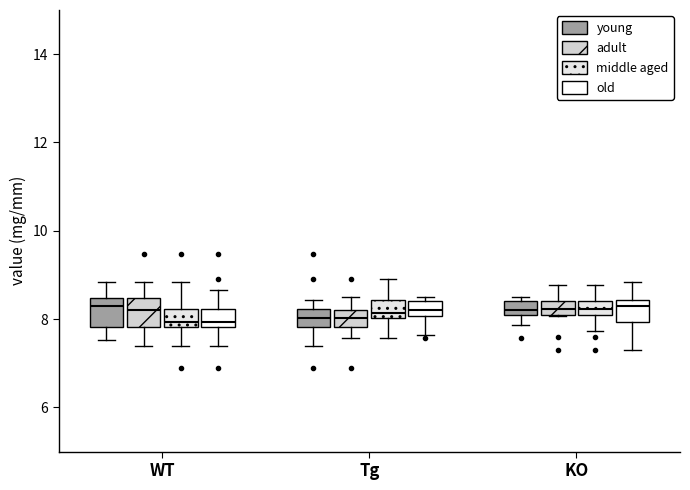

Reading left to right, read every box against the y-axis: the position of its median line, the range the box covers, and the ends of its whiskers. The values are not printed on the chart, so give them approximately, as read against the axis.

WT (young): median 8.4 (just below the box's upper edge), box 7.8 to 8.4, whiskers 7.6 to 8.8
WT (adult): median 8.2, box 7.8 to 8.4, whiskers 7.4 to 8.8
WT (middle aged): median 8.0, box 7.8 to 8.2, whiskers 7.4 to 8.8
WT (old): median 8.0, box 7.8 to 8.2, whiskers 7.4 to 8.6
Tg (young): median 8.0, box 7.8 to 8.2, whiskers 7.4 to 8.4
Tg (adult): median 8.0, box 7.8 to 8.2, whiskers 7.6 to 8.6
Tg (middle aged): median 8.2, box 8.0 to 8.4, whiskers 7.6 to 9.0
Tg (old): median 8.2, box 8.0 to 8.4, whiskers 7.6 to 8.6
KO (young): median 8.2 (just above the box's lower edge), box 8.2 to 8.4, whiskers 7.8 to 8.6
KO (adult): median 8.2 (inside the box), box 8.2 to 8.4, whiskers 8.0 to 8.8
KO (middle aged): median 8.2 (inside the box), box 8.2 to 8.4, whiskers 7.8 to 8.8
KO (old): median 8.4 (just below the box's upper edge), box 8.0 to 8.4, whiskers 7.4 to 8.8